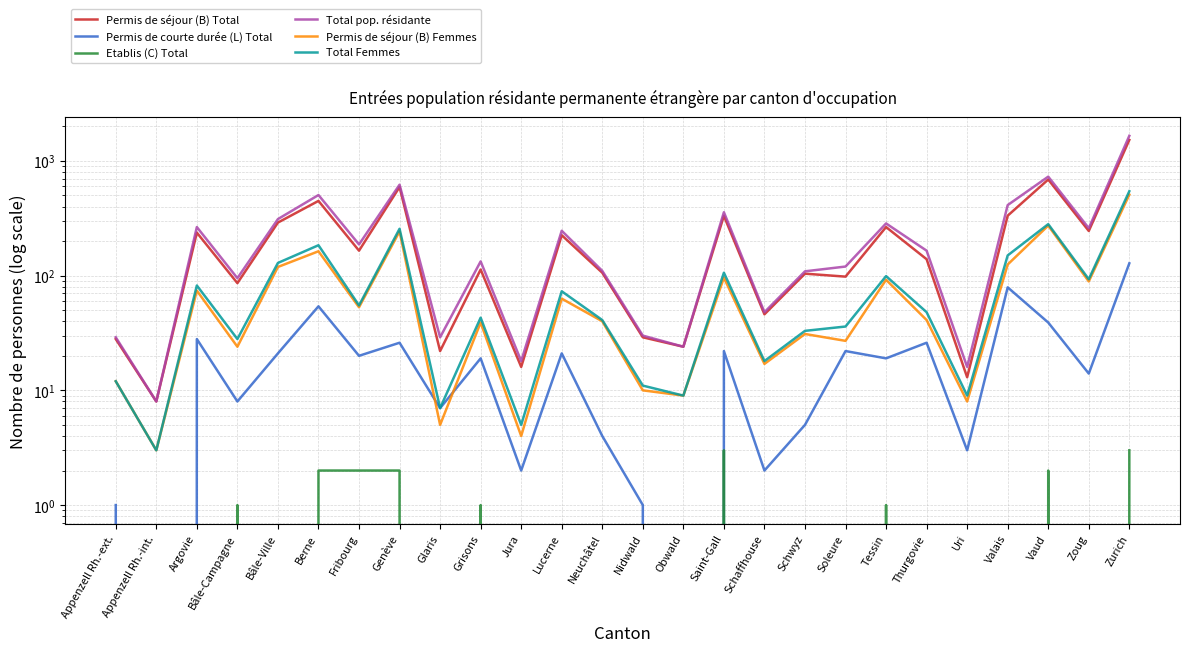

Where is the first local maximum for Permis de courte durée (L) Total?

Argovie